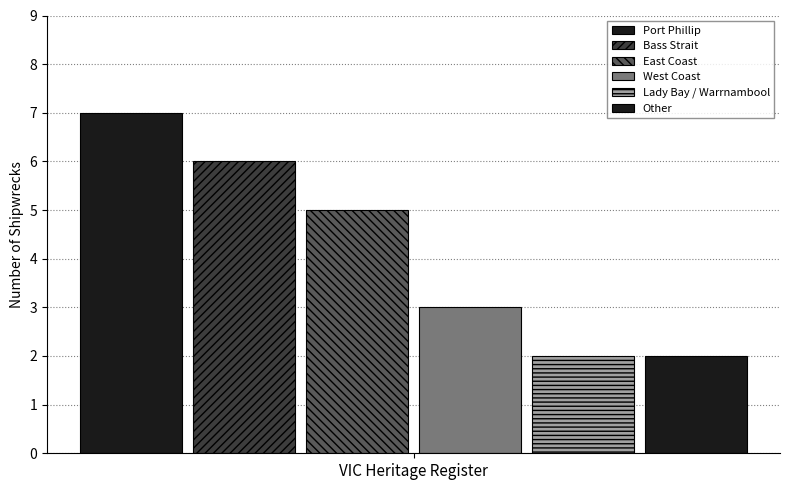

Reading right to left, list all the values displayed in this chart.

2	2	3	5	6	7